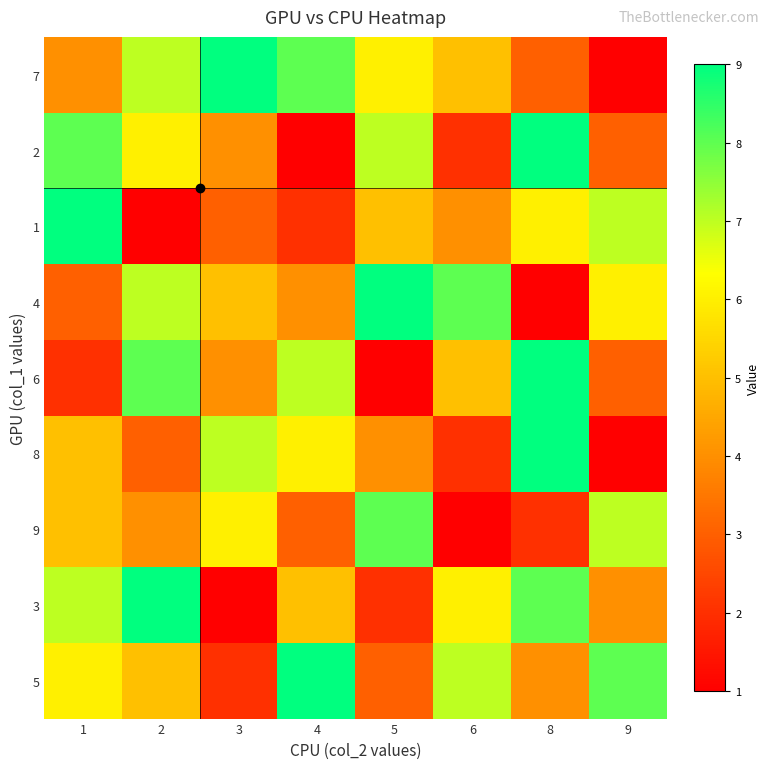

Reading left to right, what are all the values shown in this chart?

7: 1=4	2=7	3=9	4=8	5=6	6=5	8=3	9=1
2: 1=8	2=6	3=4	4=1	5=7	6=2	8=9	9=3
1: 1=9	2=1	3=3	4=2	5=5	6=4	8=6	9=7
4: 1=3	2=7	3=5	4=4	5=9	6=8	8=1	9=6
6: 1=2	2=8	3=4	4=7	5=1	6=5	8=9	9=3
8: 1=5	2=3	3=7	4=6	5=4	6=2	8=9	9=1
9: 1=5	2=4	3=6	4=3	5=8	6=1	8=2	9=7
3: 1=7	2=9	3=1	4=5	5=2	6=6	8=8	9=4
5: 1=6	2=5	3=2	4=9	5=3	6=7	8=4	9=8